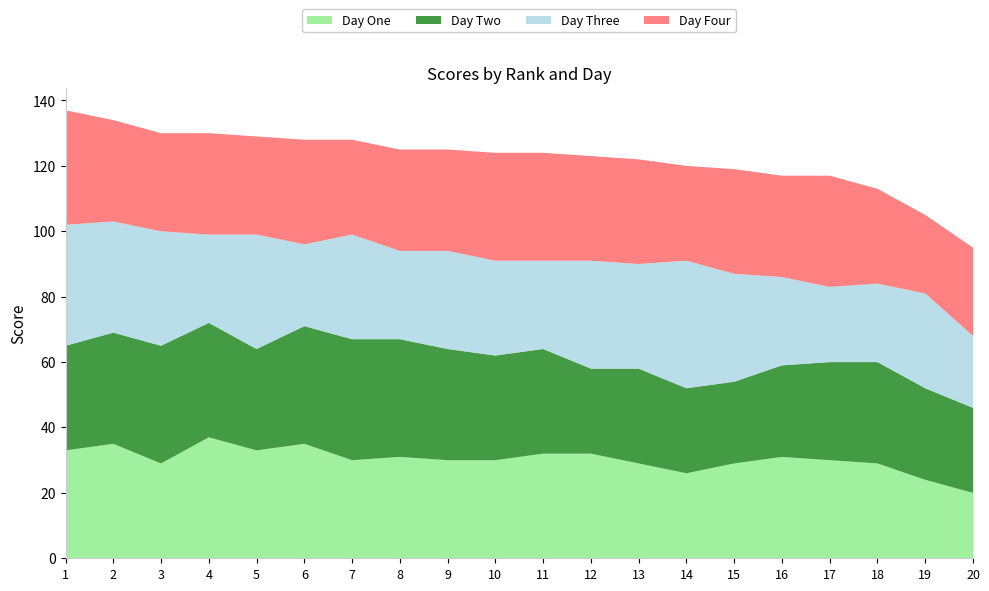

Reading left to right, transcribe all the data shown in this chart.

Day One: 33	35	29	37	33	35	30	31	30	30	32	32	29	26	29	31	30	29	24	20
Day Two: 32	34	36	35	31	36	37	36	34	32	32	26	29	26	25	28	30	31	28	26
Day Three: 37	34	35	27	35	25	32	27	30	29	27	33	32	39	33	27	23	24	29	22
Day Four: 35	31	30	31	30	32	29	31	31	33	33	32	32	29	32	31	34	29	24	27